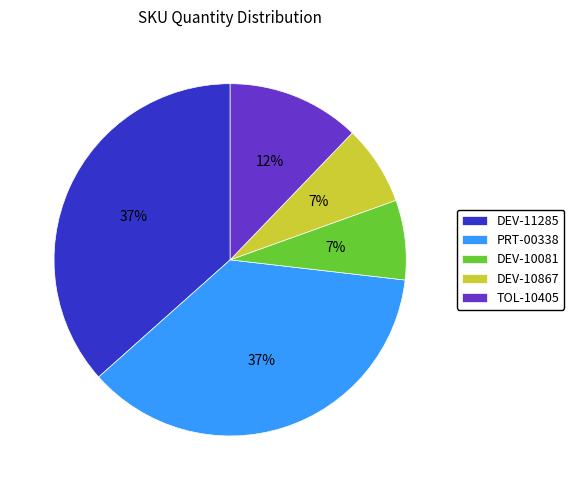

How many segments does this pie chart have?

5